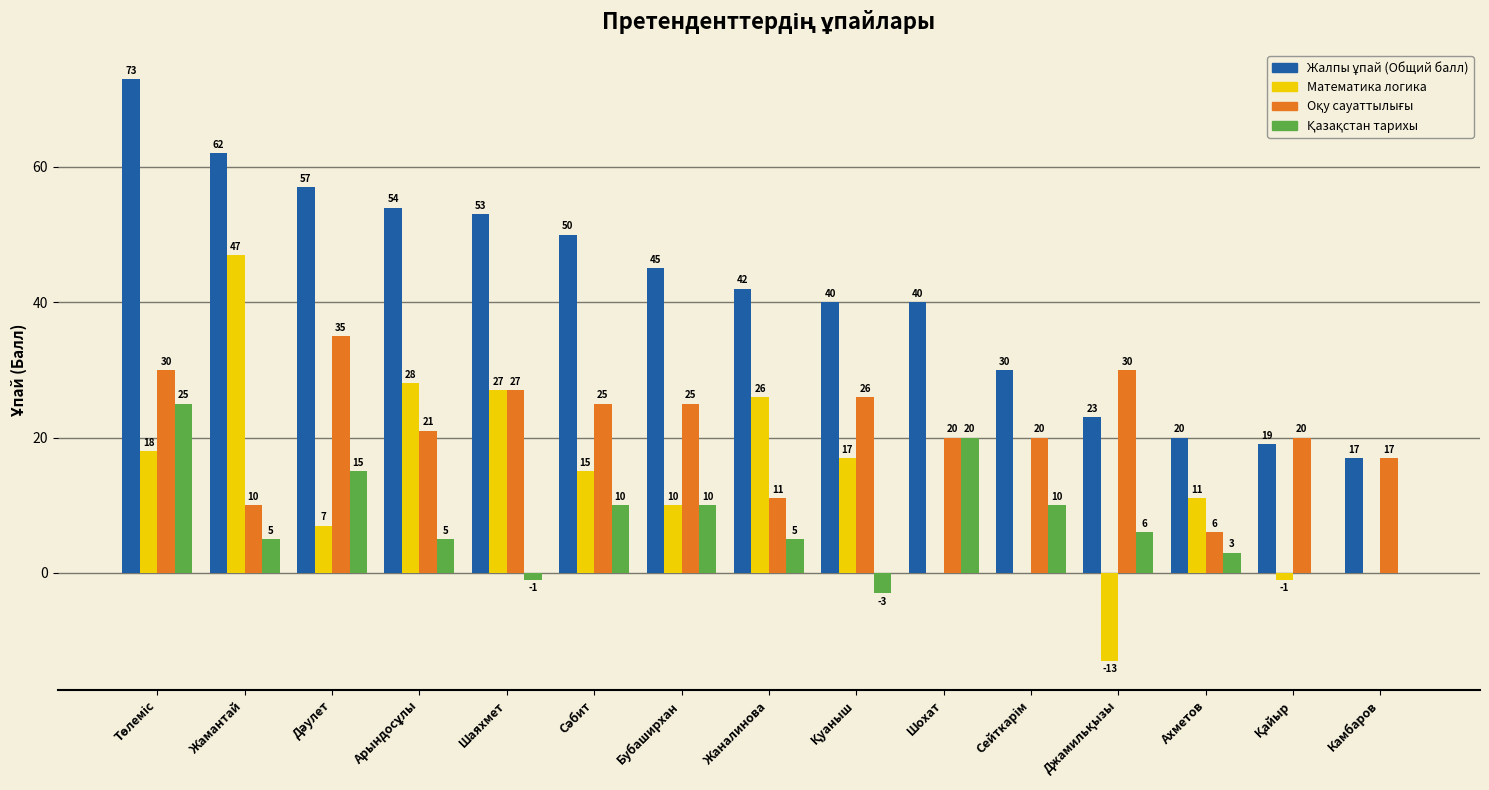

What is the sum of all Математика логика values?

192